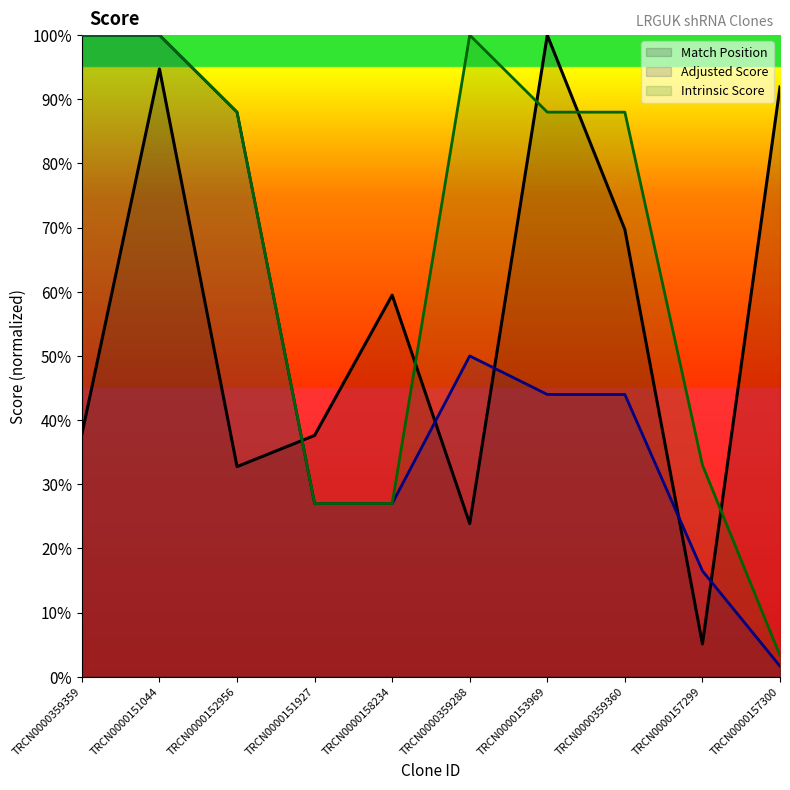

At which label is Match Position closest to 52?

TRCN0000158234